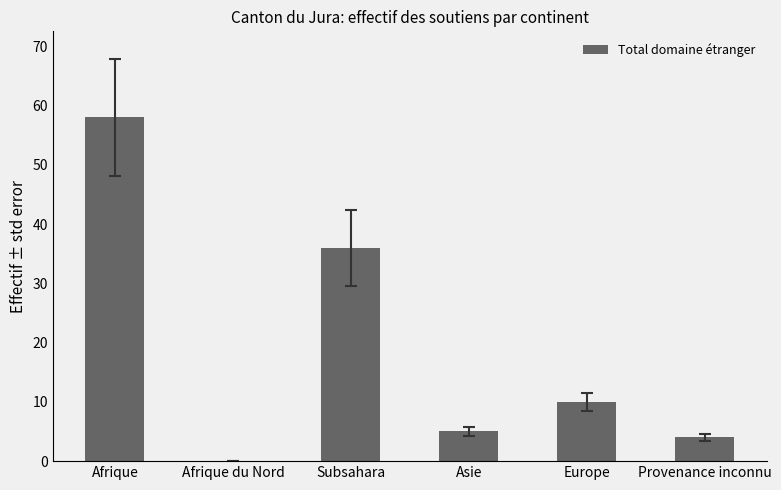

At which category does the chart reach its peak across all series?

Afrique